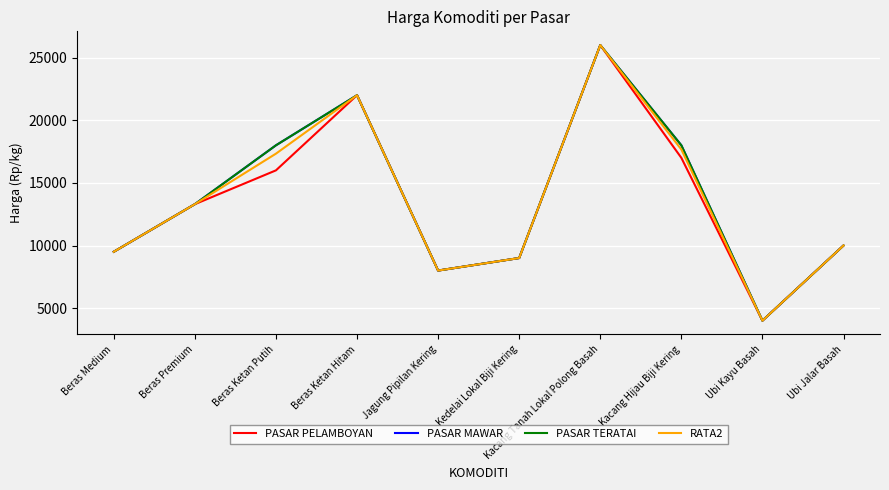

Between Beras Ketan Putih and Kacang Hijau Biji Kering, which is larger?

Kacang Hijau Biji Kering